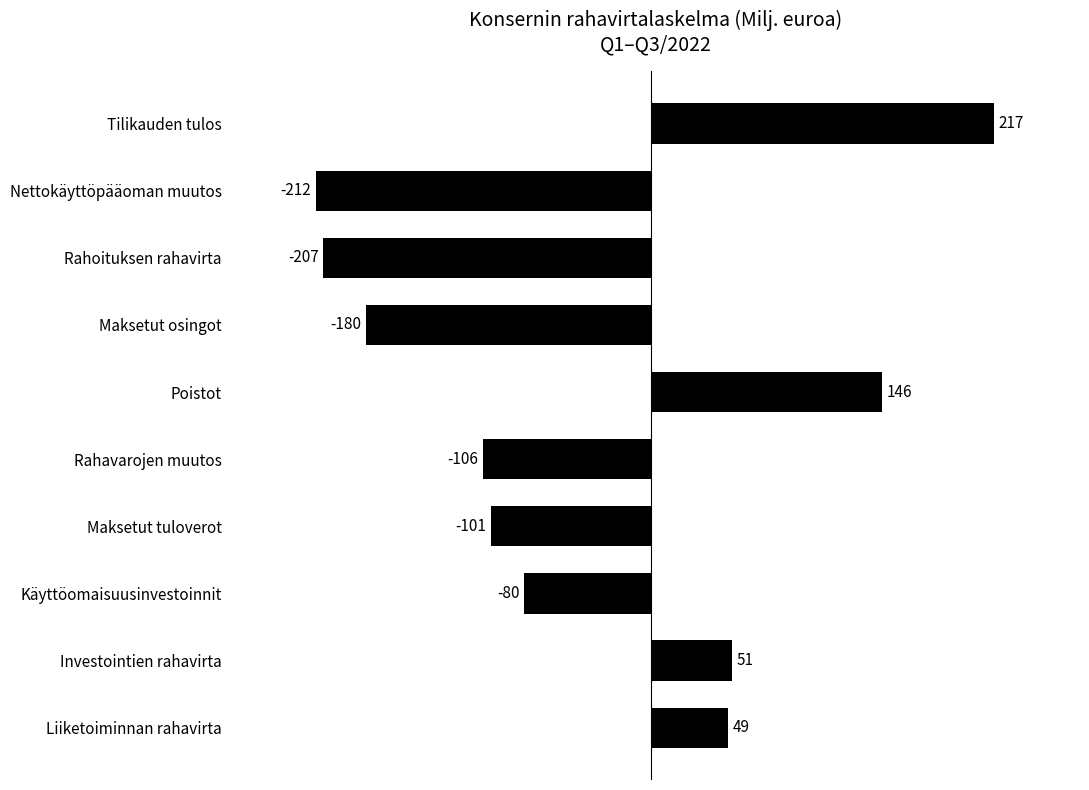

Is it true that the value at Maksetut osingot is -296?

False